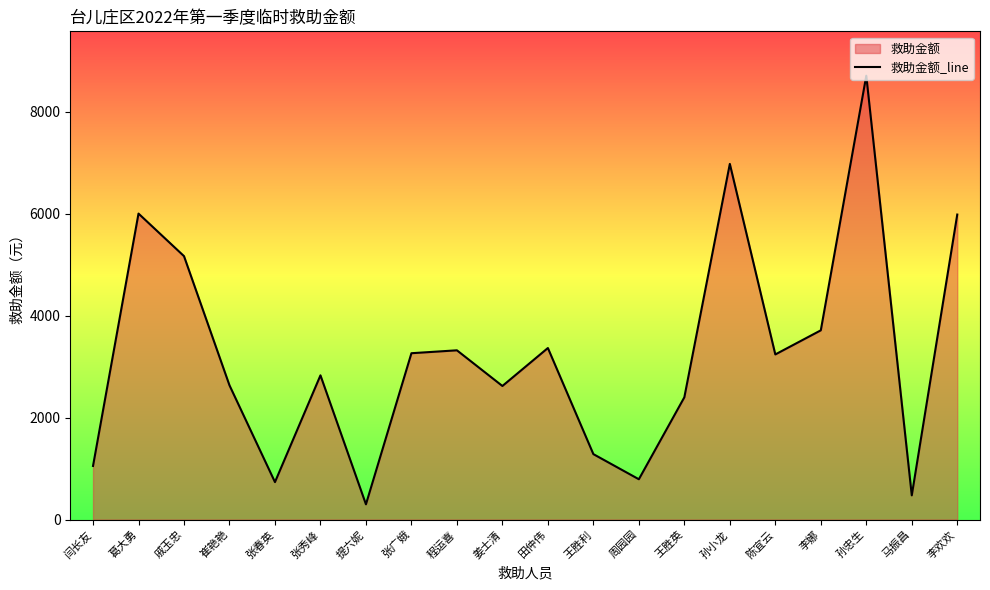

At which label does the data first exceed 3241?

葛大勇